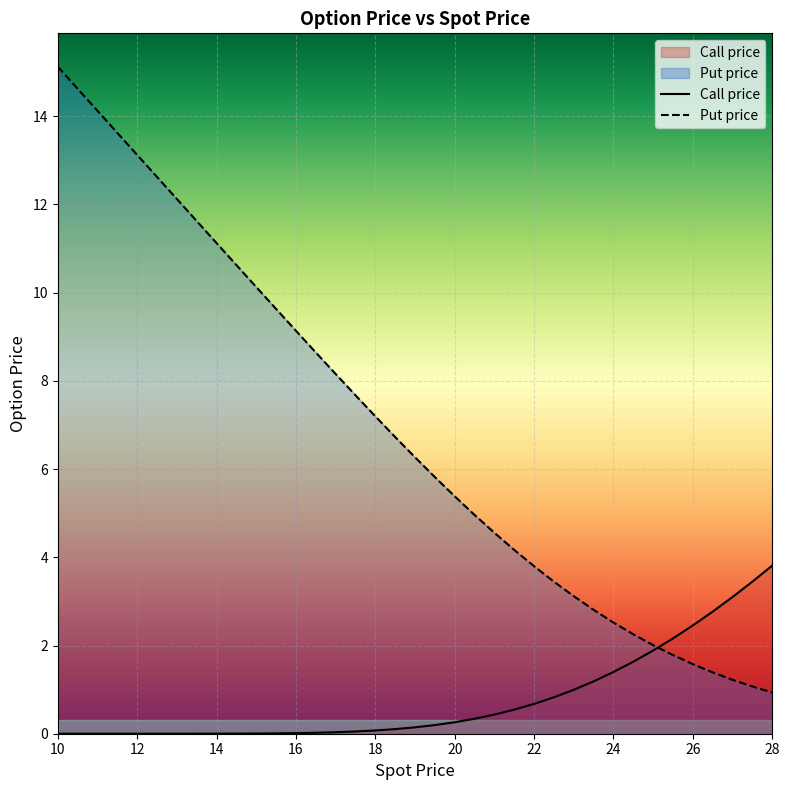

What is the difference between the second highest and second lowest values in the Put price series?

13.6